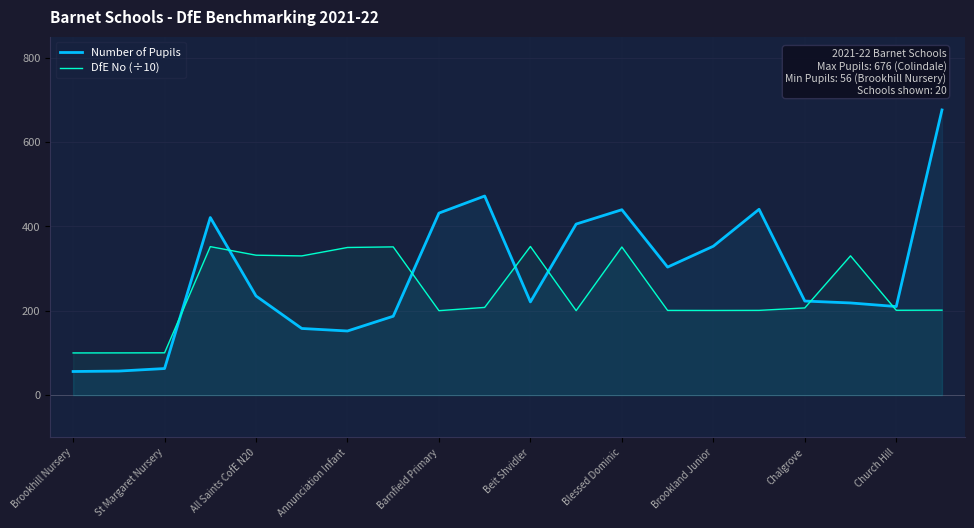

What is the total value across all series at Beit Shvidler?

573.4